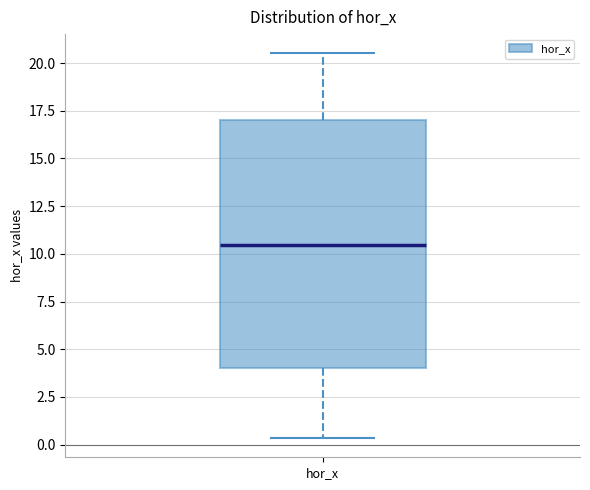

Transcribe this box plot: give where the median line is, the range the box spans, and where the two whiskers end, as read against the y-axis. The values are not printed on the chart, so give them approximately, as read against the axis.

median 10.5, box 4.0 to 17.0, whiskers 0.5 to 20.5